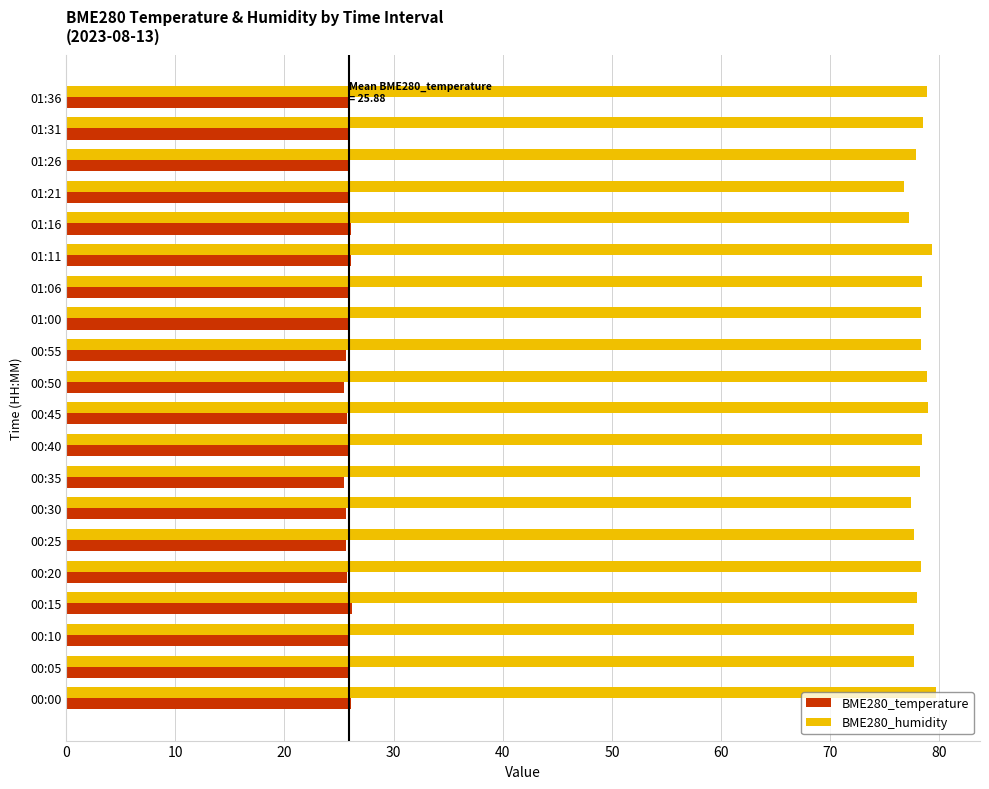

What is the spread (max minus min) of values at 00:15?

51.7